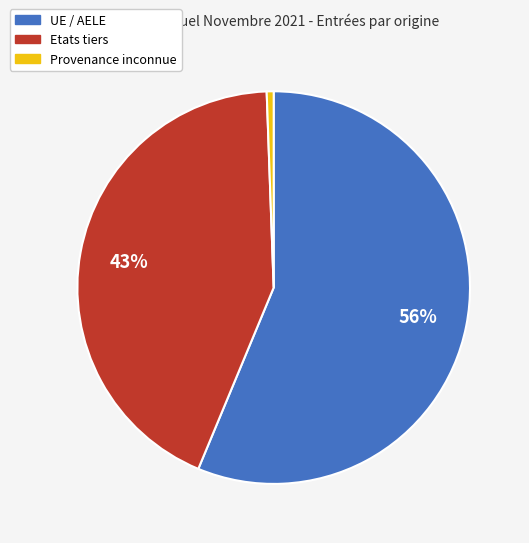

To the nearest percent, what is the combined percentage of Provenance inconnue and Etats tiers?

44%